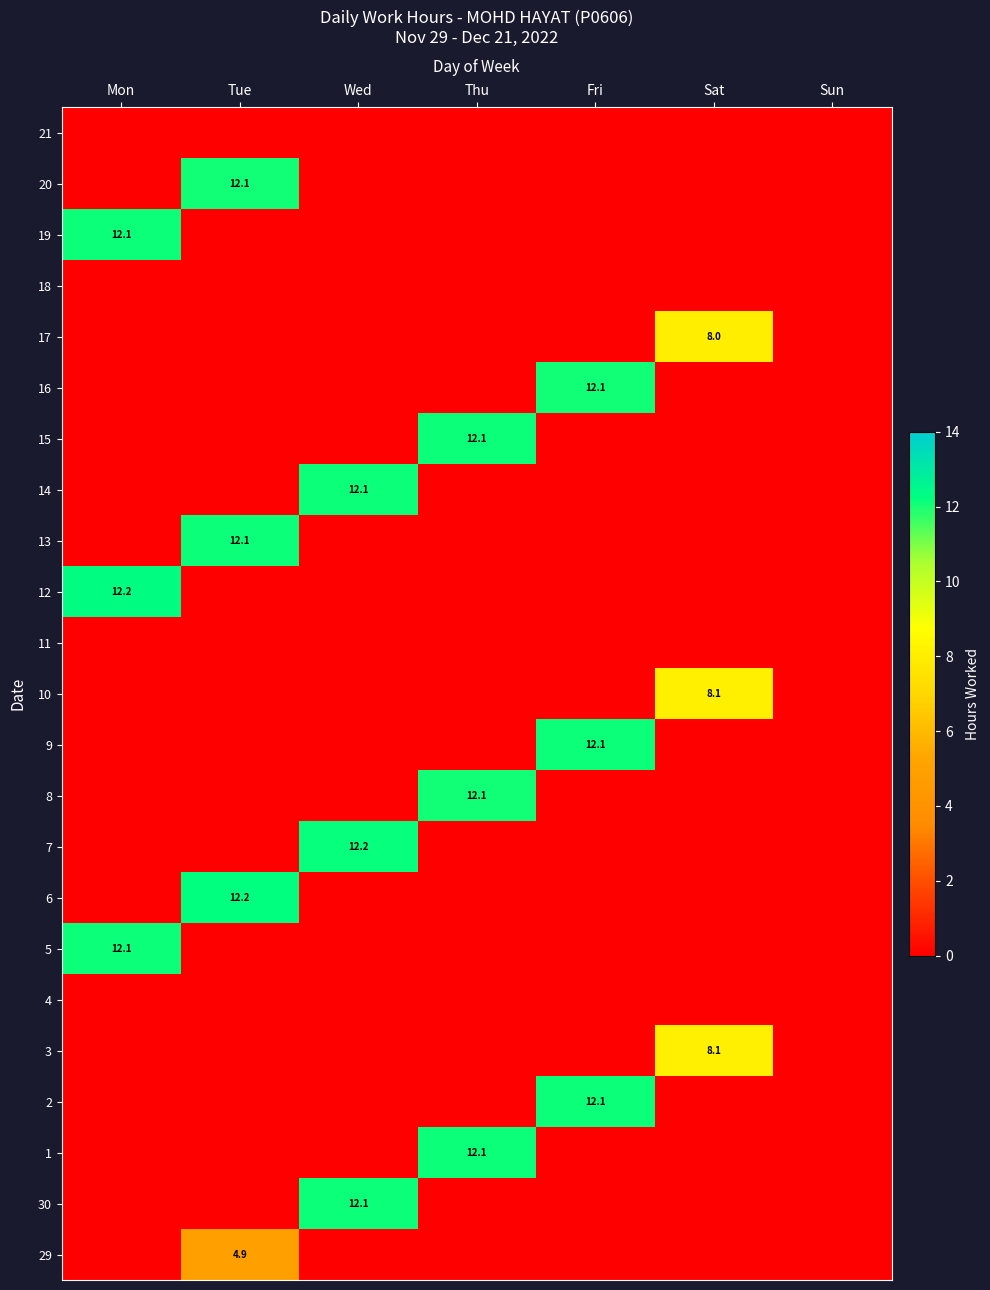

Between Mon and Tue, which is larger?

Tue